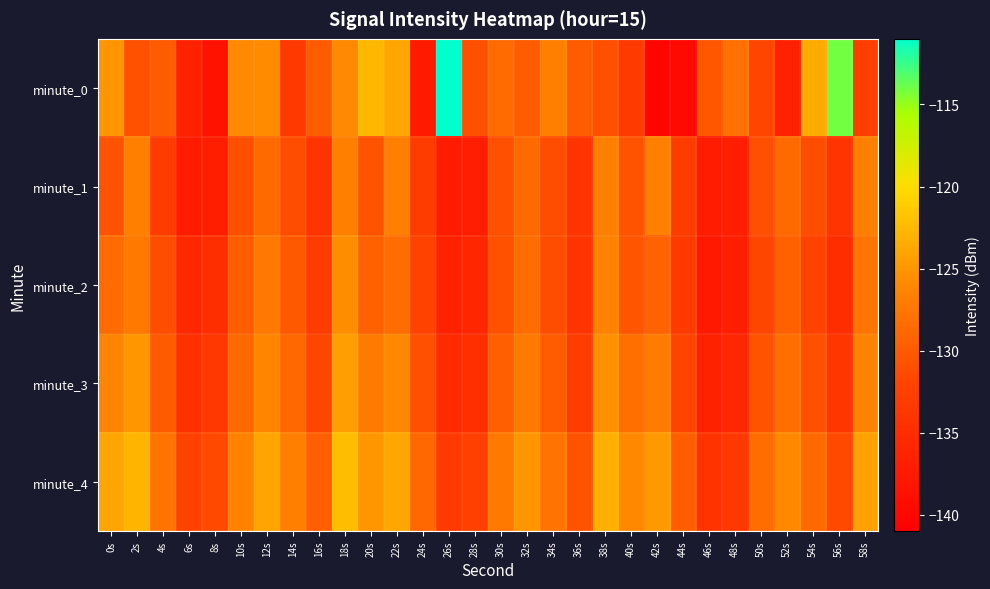

What is the total value across all series at 30s?

-647.3